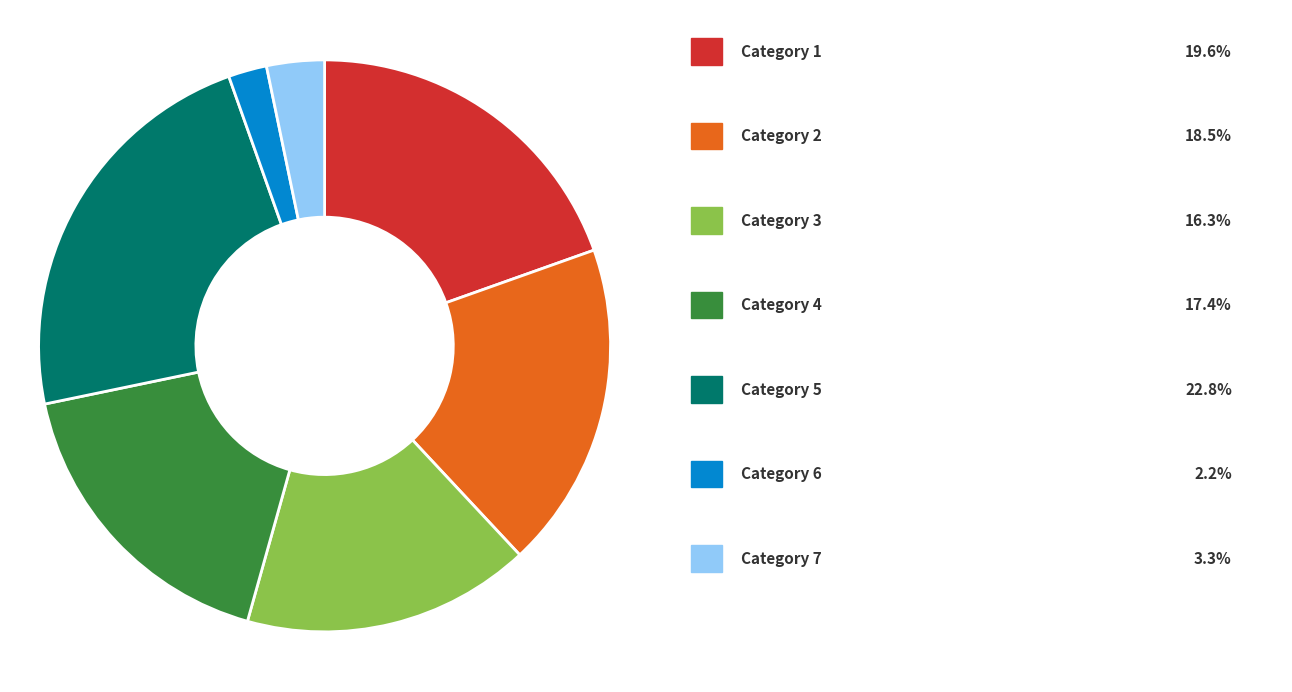

Is there a majority slice in this chart?

No